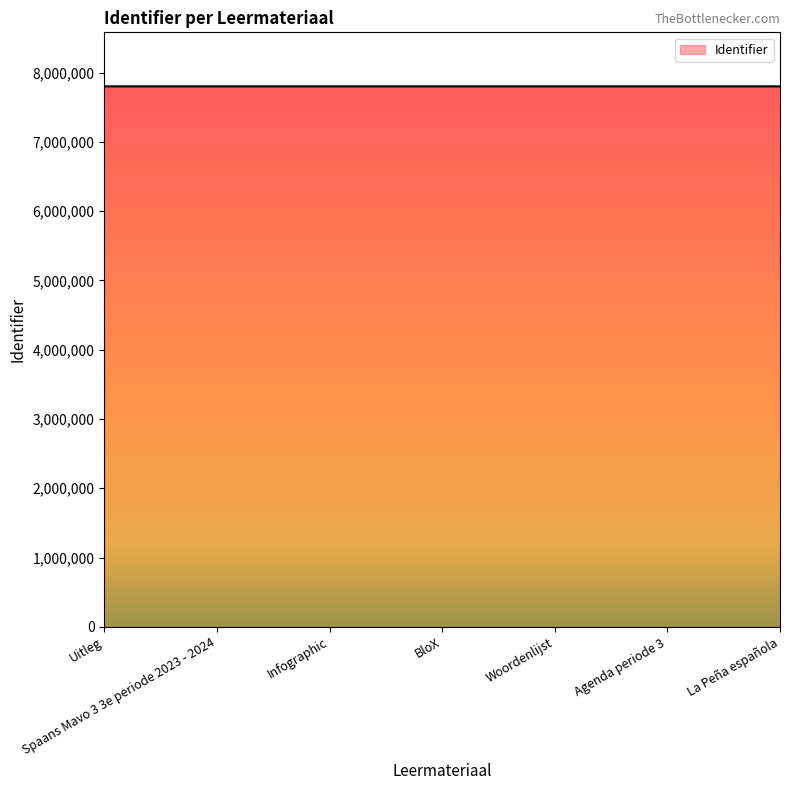

Is it true that the value at BloX is 1669712?

False